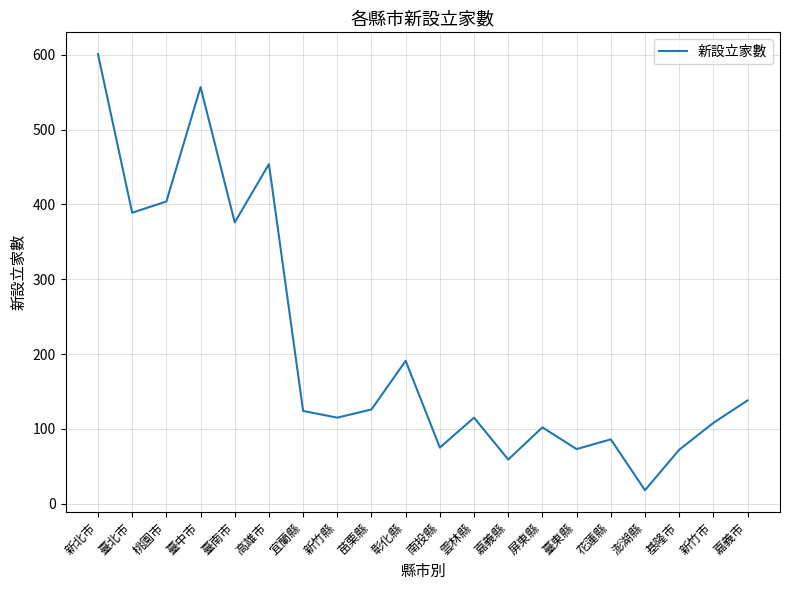

What position from the left is 臺南市?

5